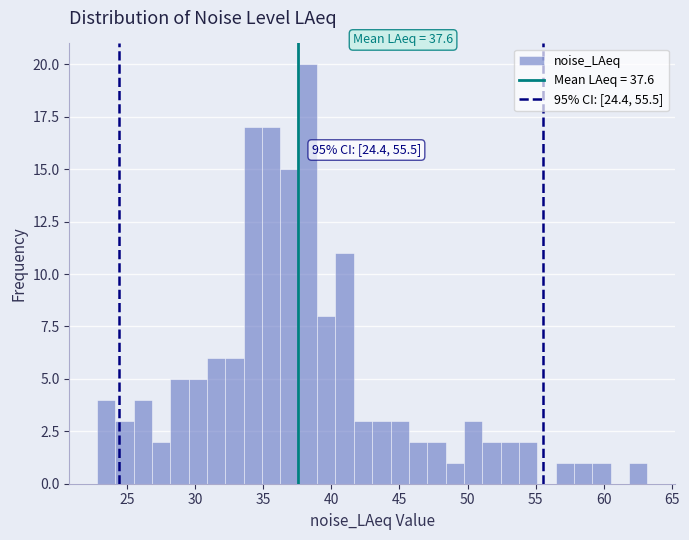

Around what value on the x-axis is the tallest bar? Give the approximate position of its centre, as read against the axis.

38.5